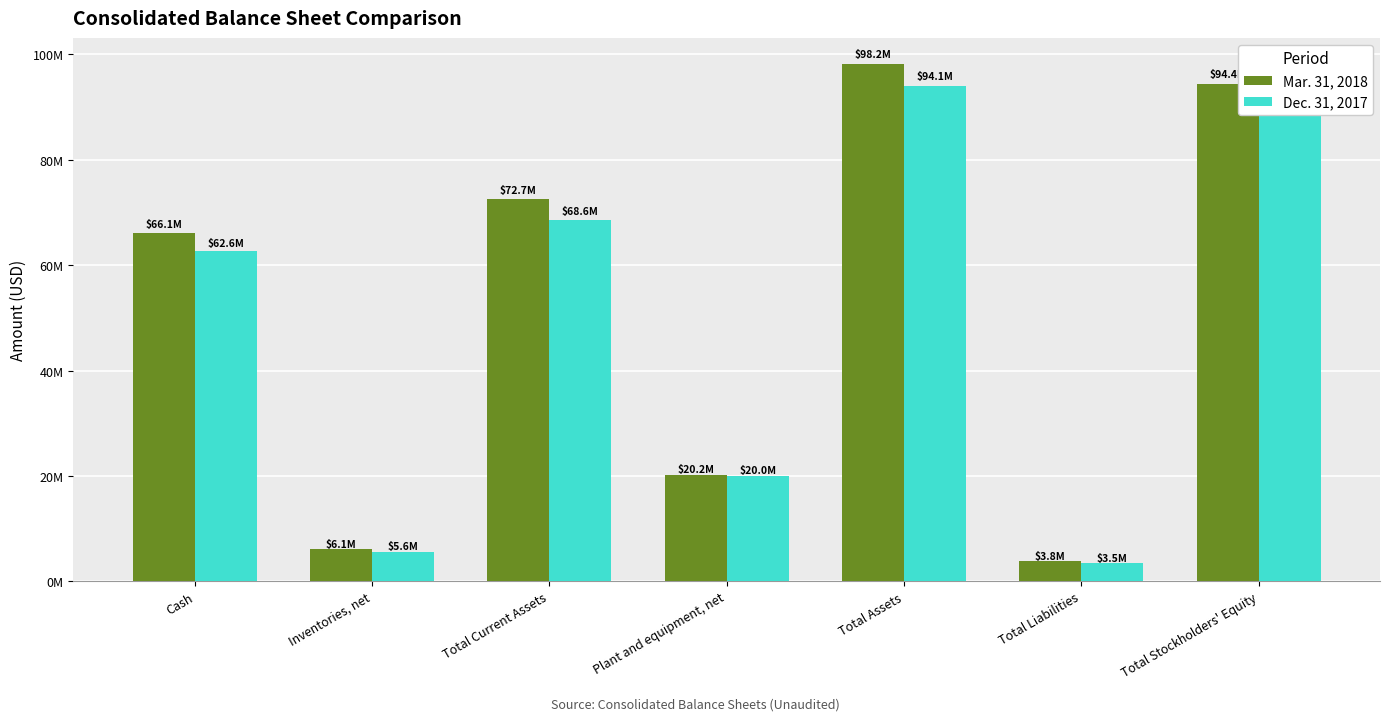

What is the difference between the second highest and minimum values in the Dec. 31, 2017 series?

87026762